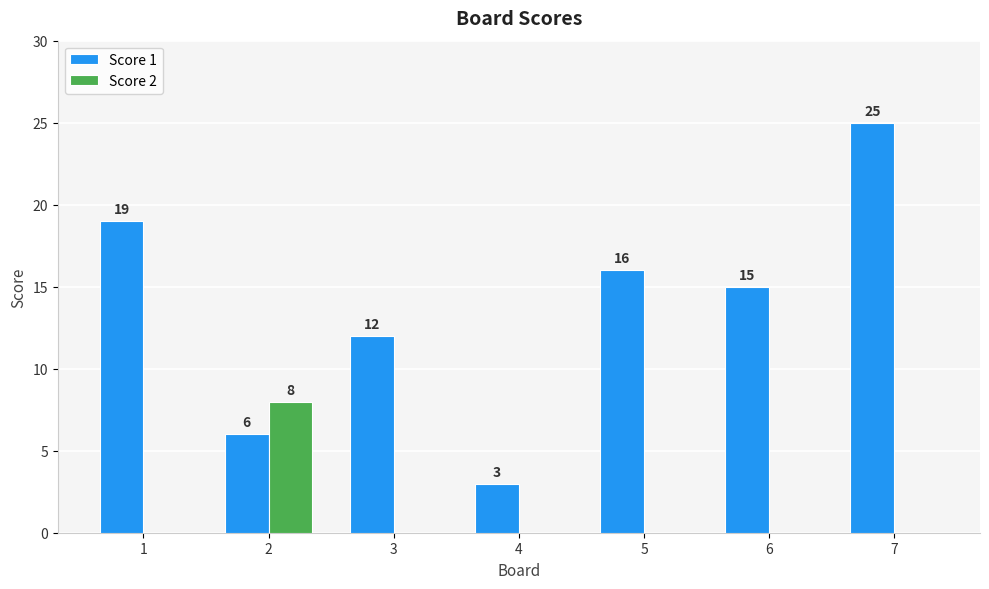

What is the approximate value of Score 2 at 2?

8